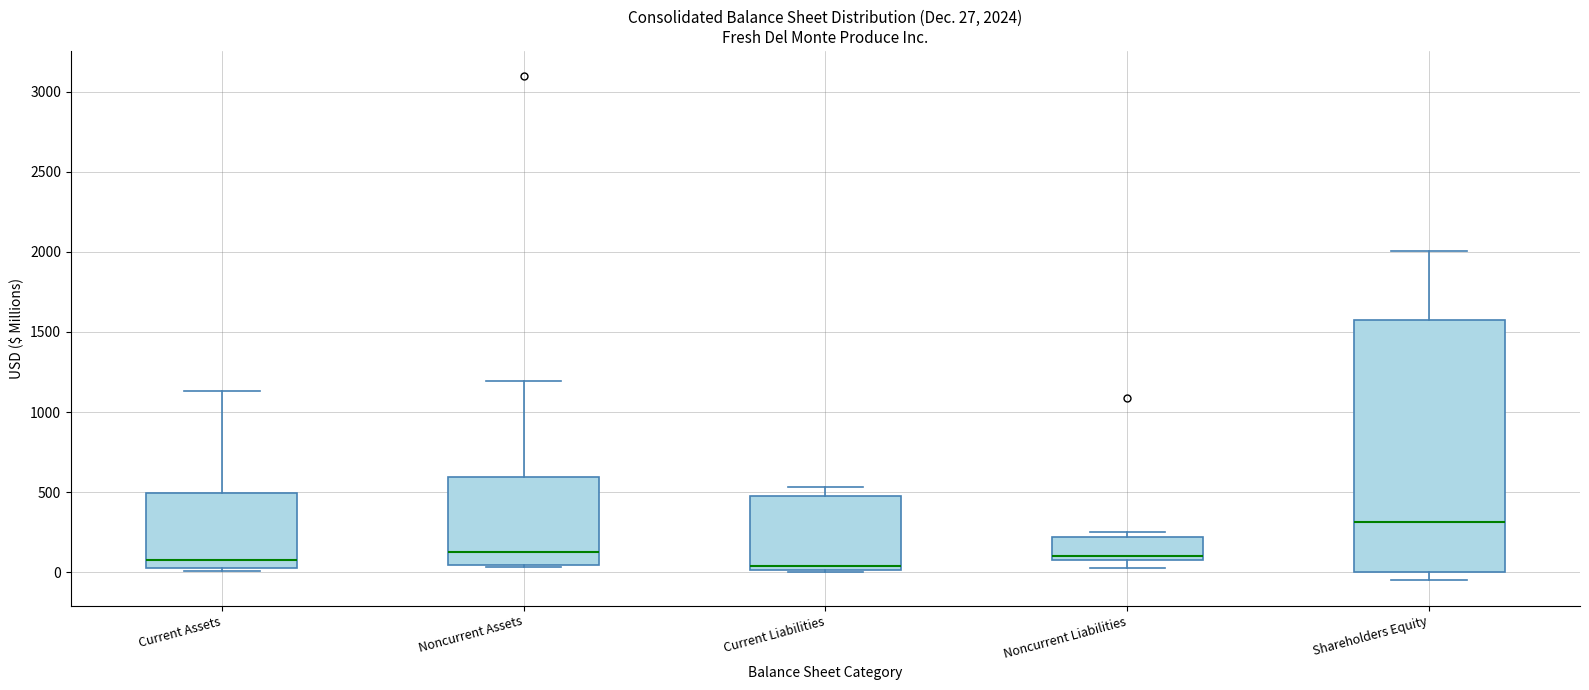

Comparing the boxes themselves (not the whiskers), which one is the tallest?

Shareholders Equity